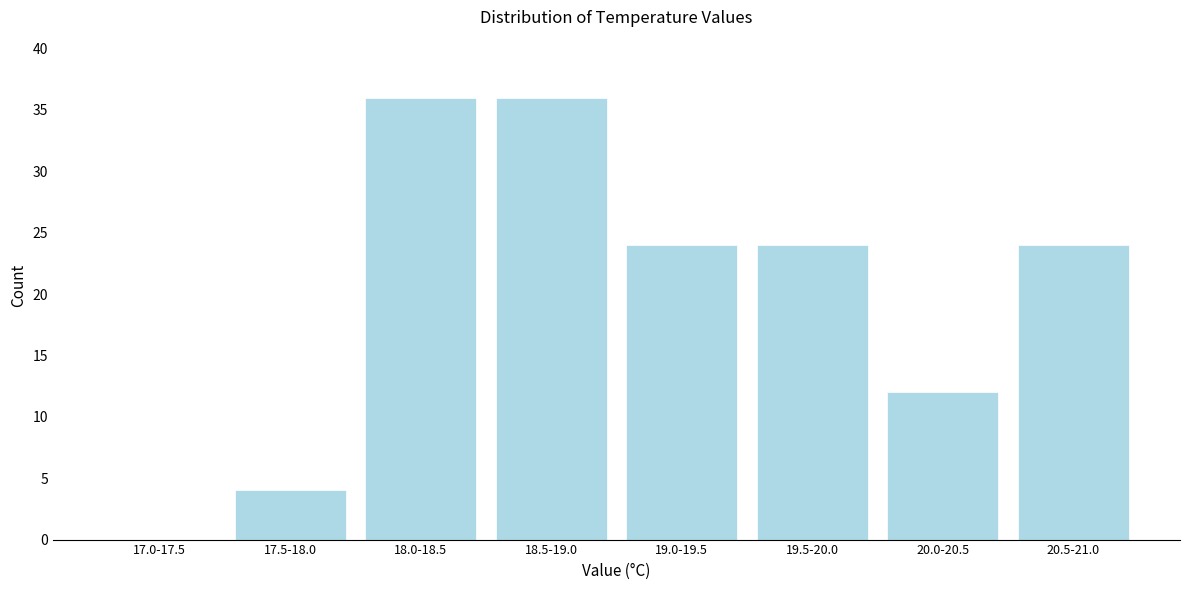

Reading right to left, what are all the values shown in this chart?

20.5-21.0=24	20.0-20.5=12	19.5-20.0=24	19.0-19.5=24	18.5-19.0=36	18.0-18.5=36	17.5-18.0=4	17.0-17.5=0